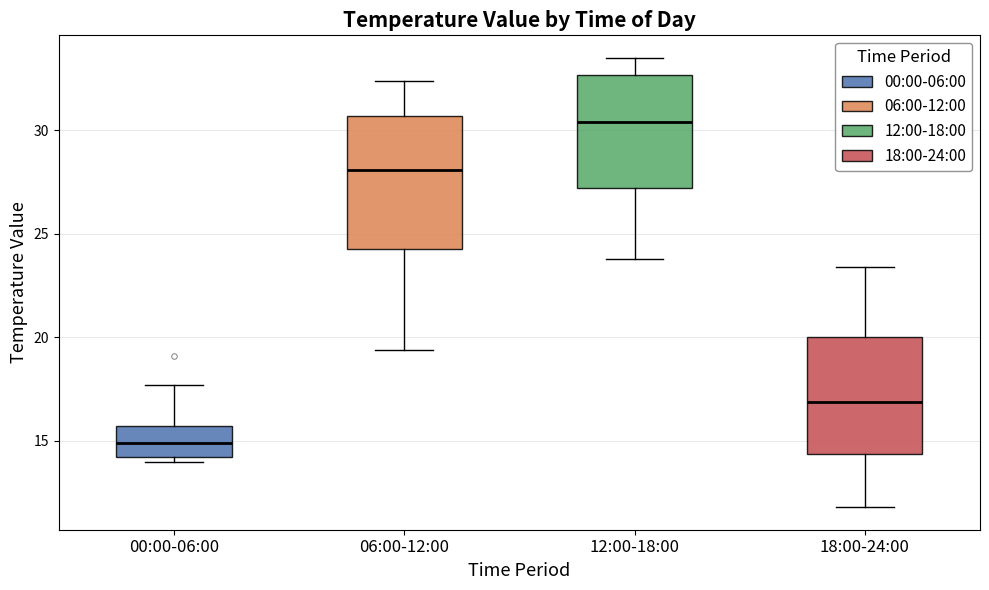

Where is the upper edge of the box for 00:00-06:00 on the y-axis? The values are not printed on the chart, so give them approximately, as read against the axis.

15.5